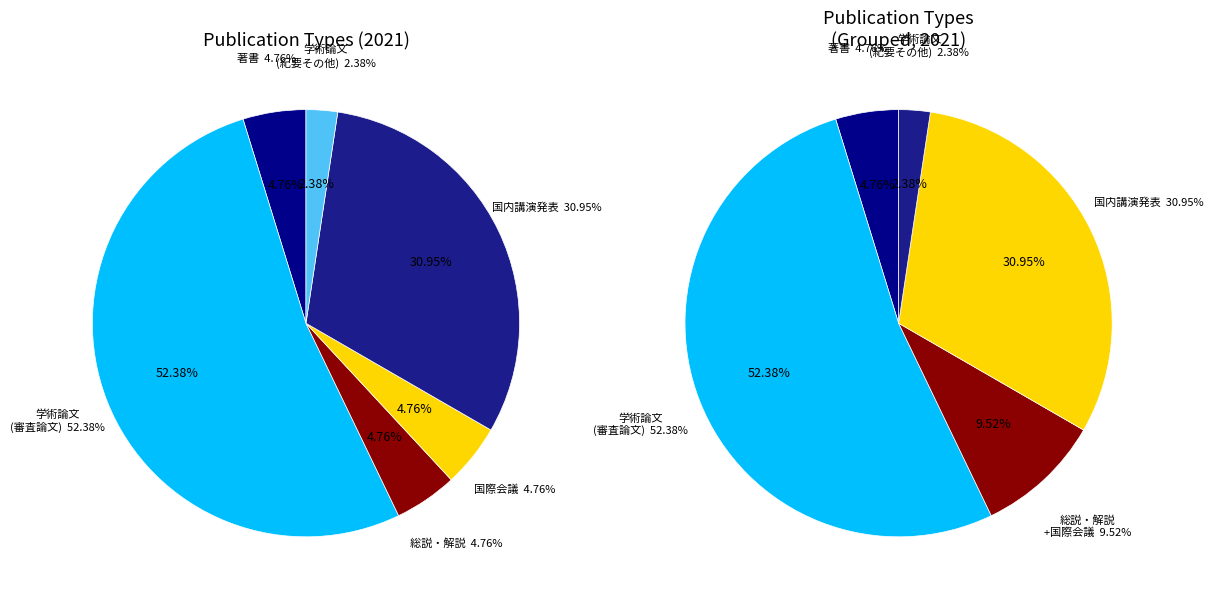

What percentage do 著書 and 学術論文 (紀要その他) together represent?

7.1%